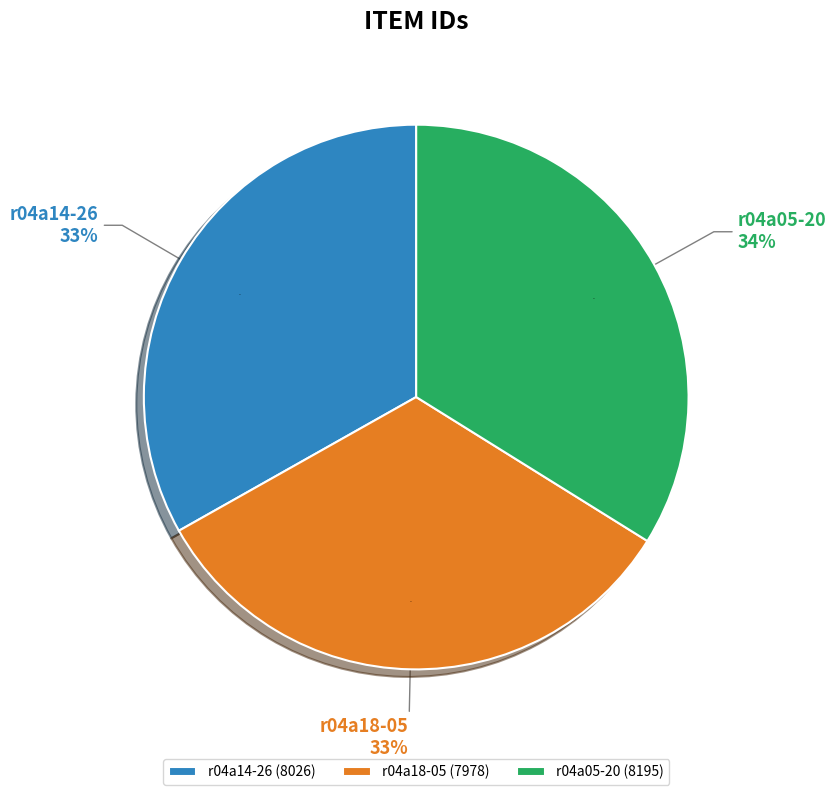

Count the number of slices in the pie.

3